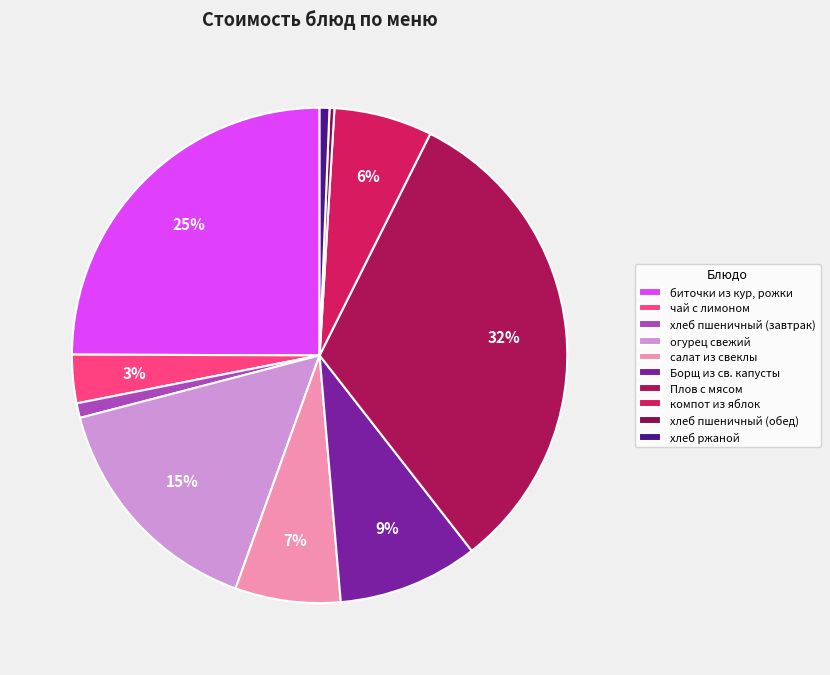

Does огурец свежий account for over 50% of the chart?

No